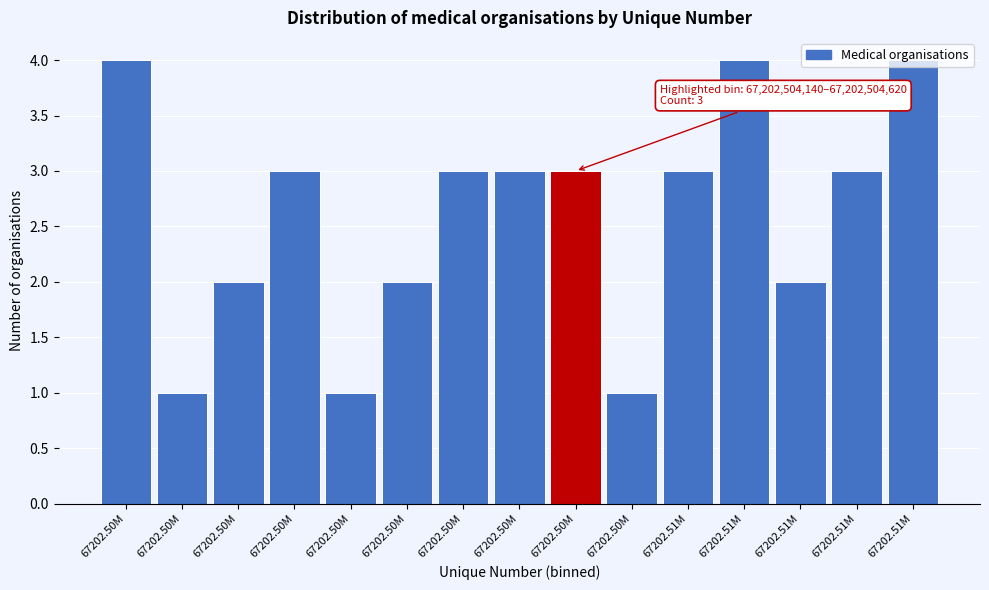

How many values are below 3?

6